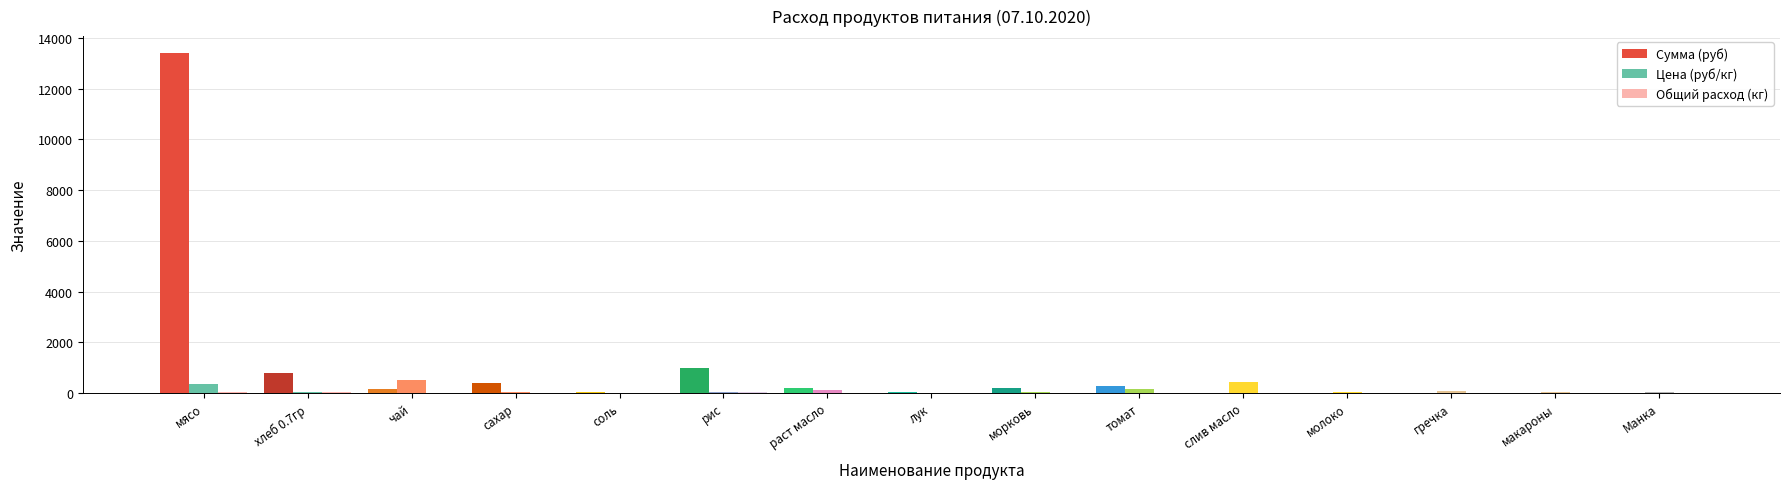

What is the greatest value displayed?

13398.0